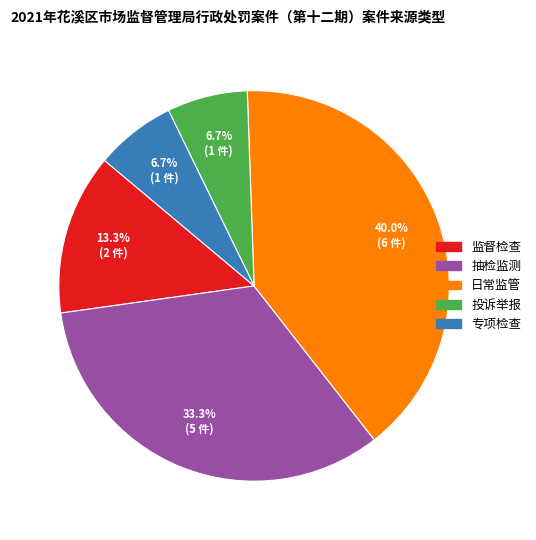

To the nearest percent, what portion does 监督检查 represent?

13%